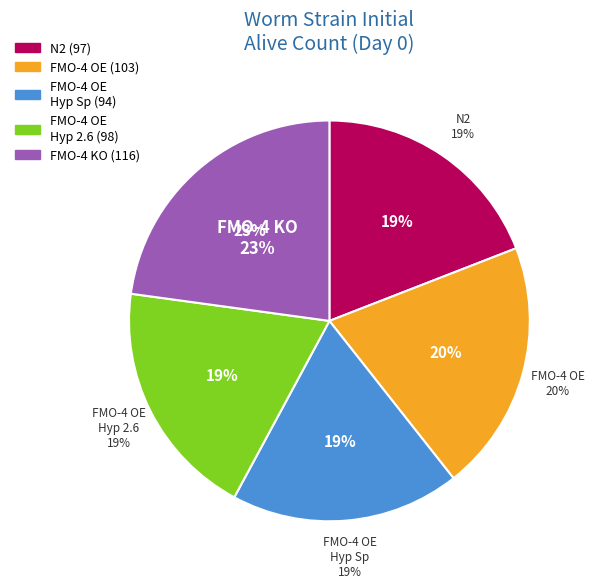

Does any single category account for the majority?

No